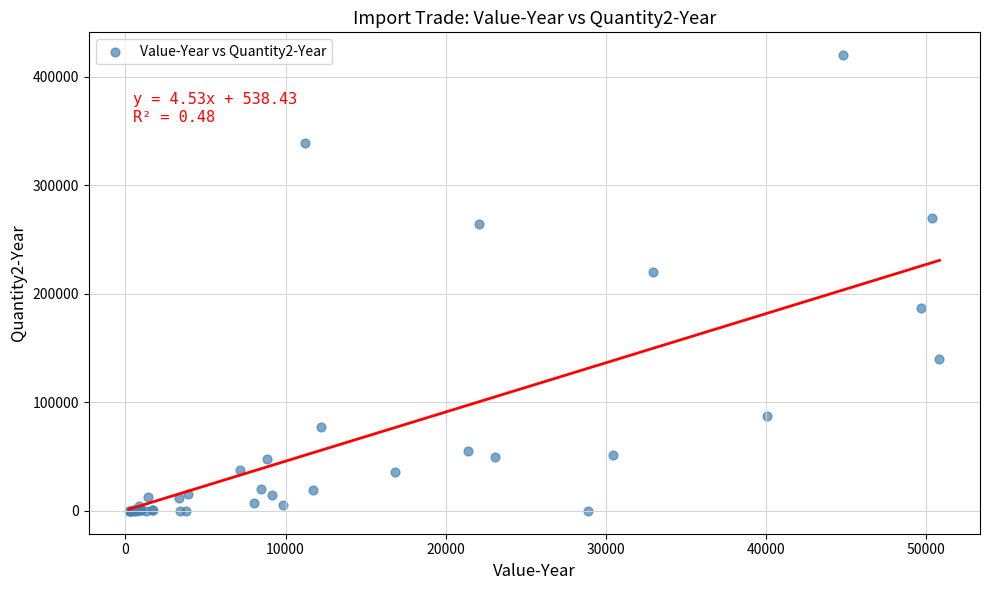

What Y value in the scatter plot is closest to 210007?

220054